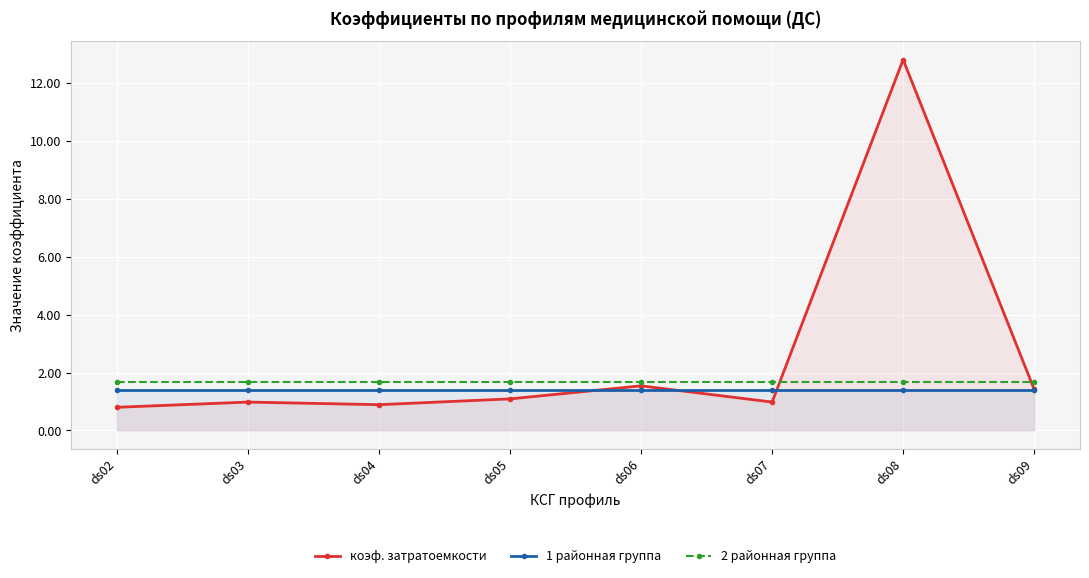

What is the greatest value displayed?

12.8